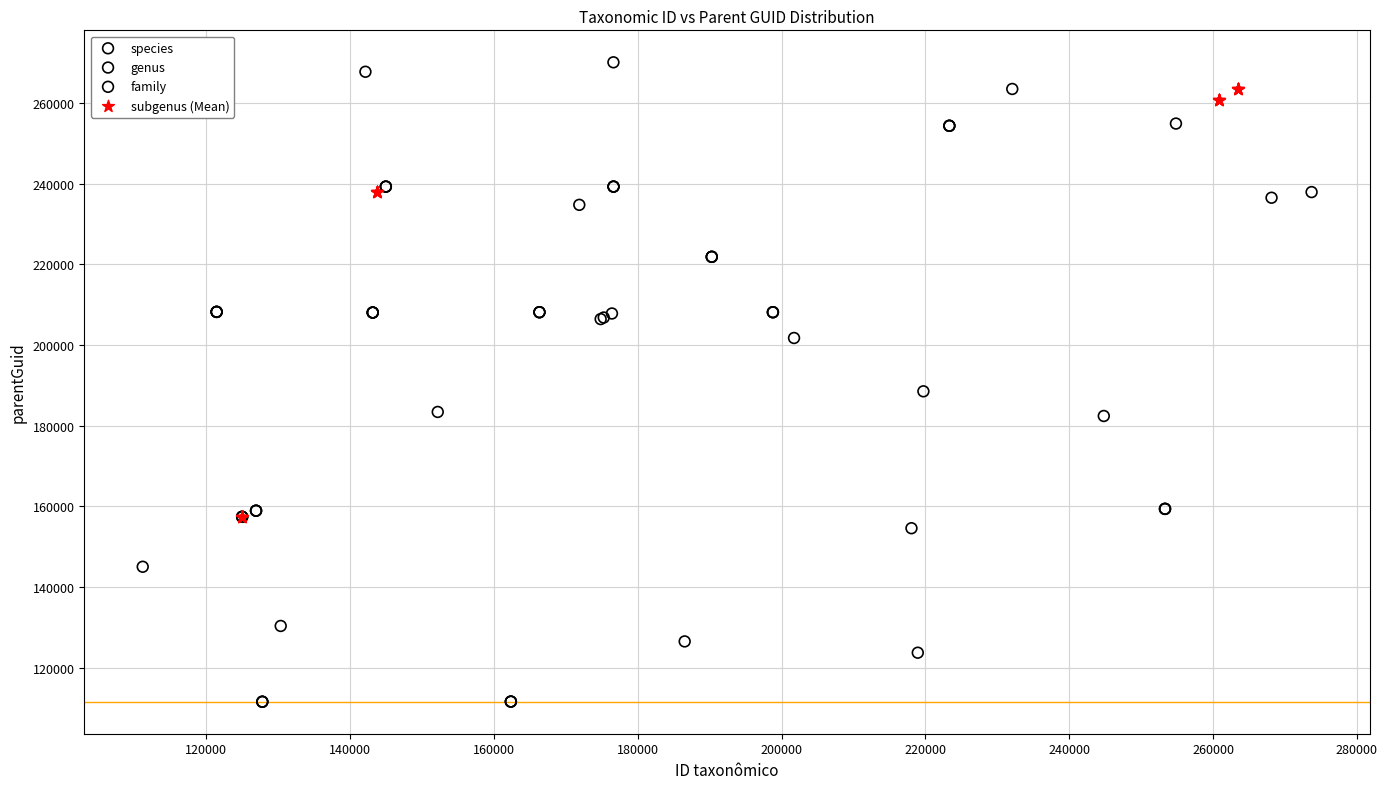

Which series contains the lowest Y value?

family